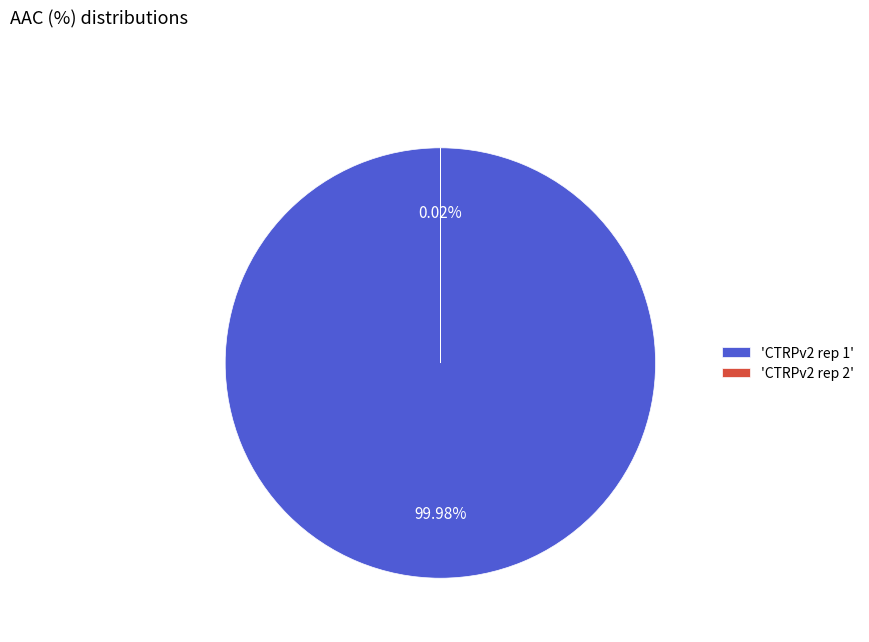

Does any single category account for the majority?

Yes